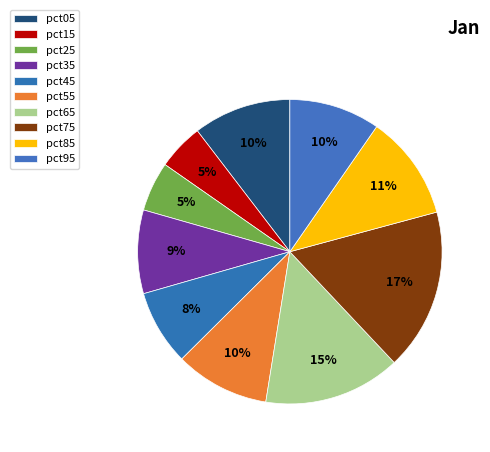

How many slices are in this pie chart?

10